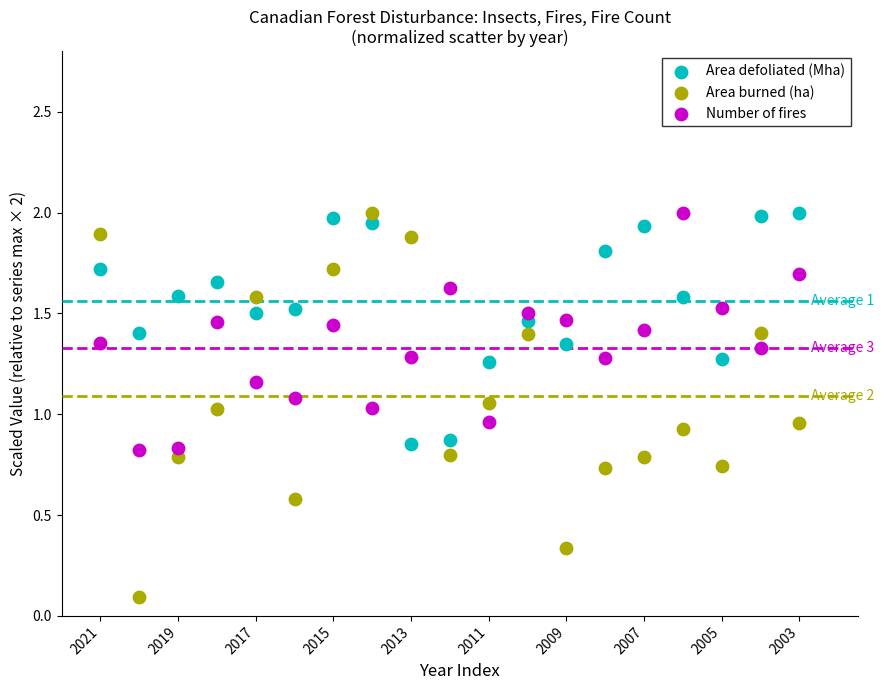

Which series reaches the minimum Y coordinate?

Area burned (ha)